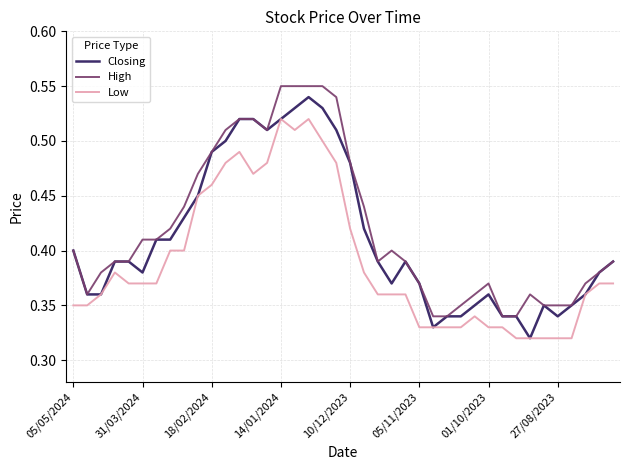

The Low series shows 0.6 at 05/11/2023. True or false?

False